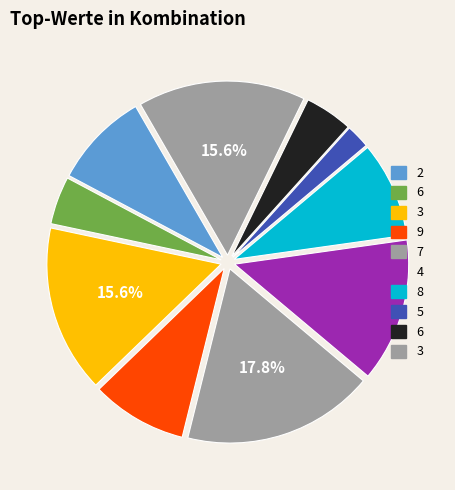

To the nearest percent, what is the difference between the largest and smallest slice percentages?

16%